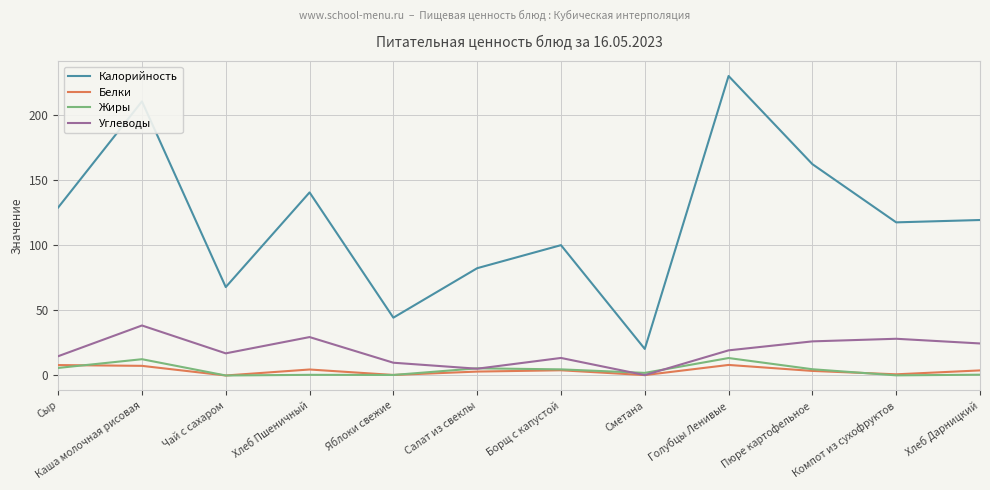

Which category has the lowest value in the Углеводы series?

Сметана